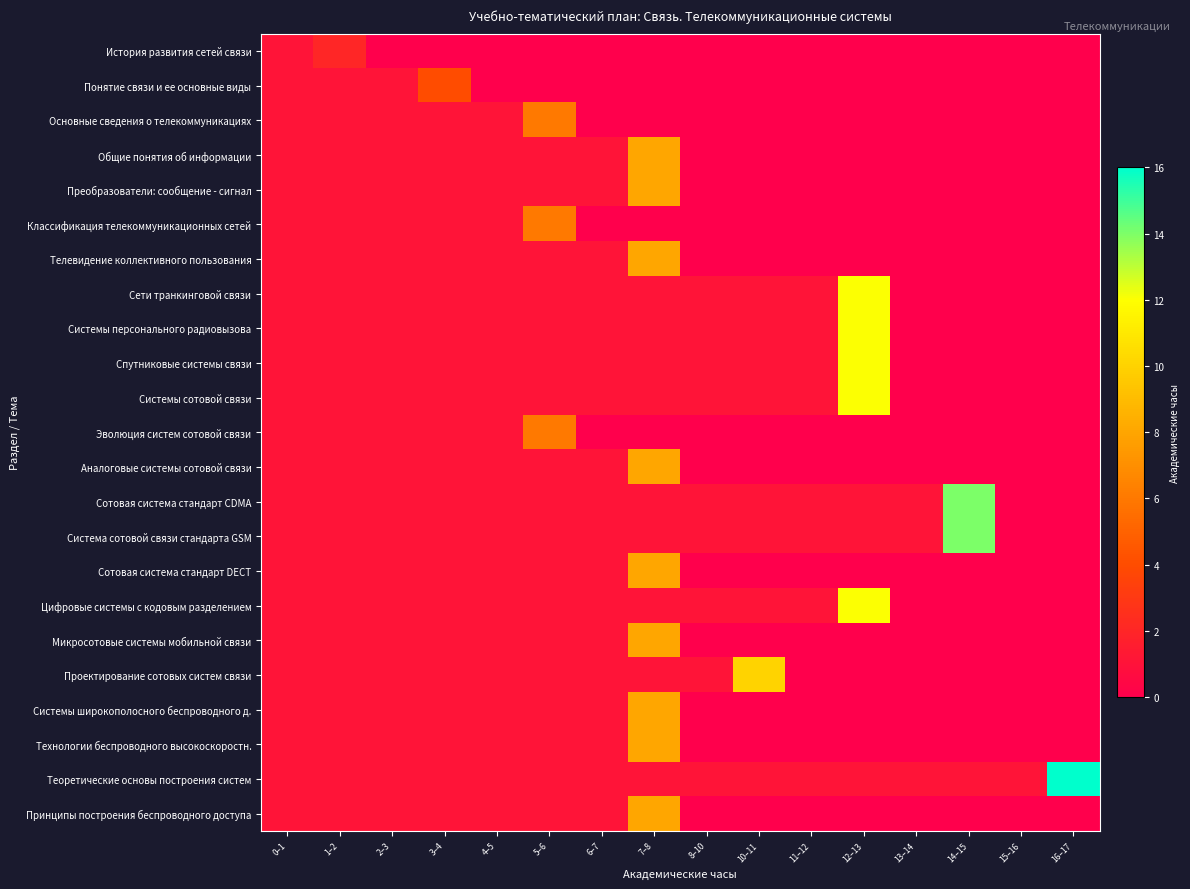

Which series has the largest total across all categories?

Теоретические основы построения систем